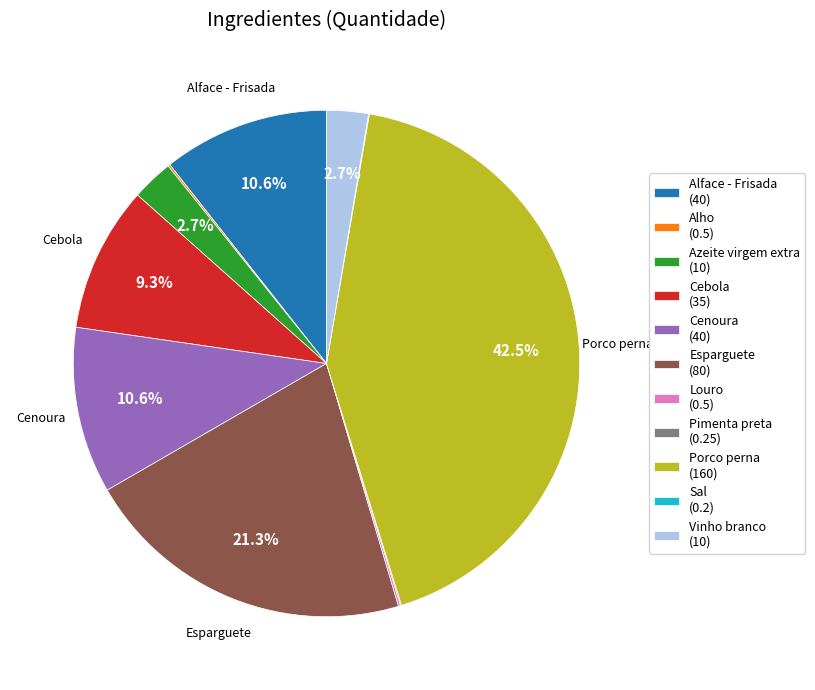

Is it true that Vinho branco is 3% of the pie?

True